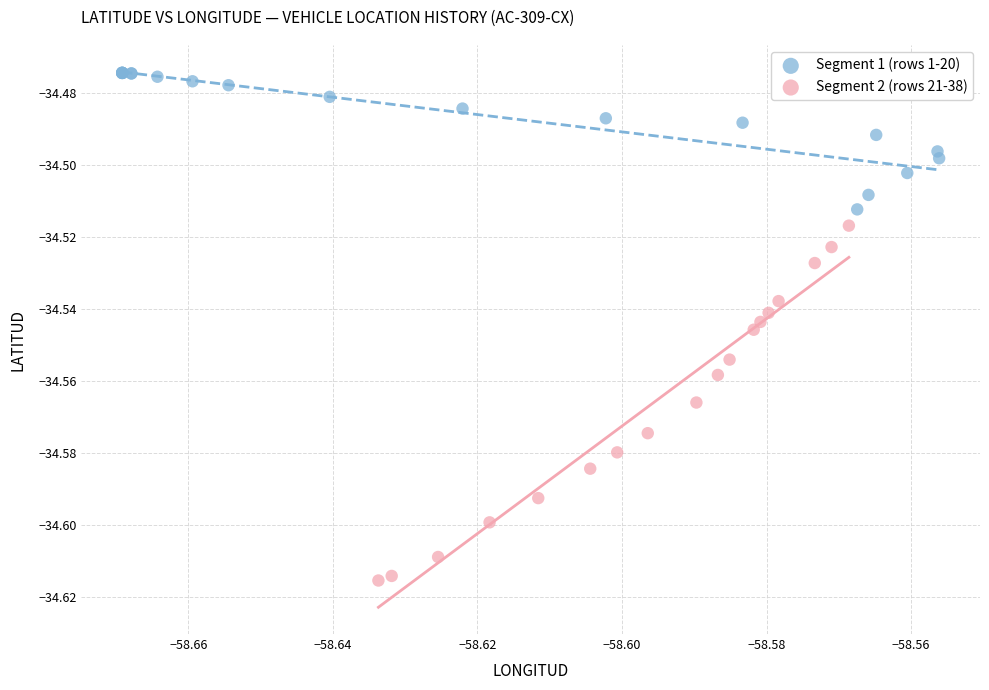

Which series reaches the maximum Y coordinate?

Segment 1 (rows 1-20)